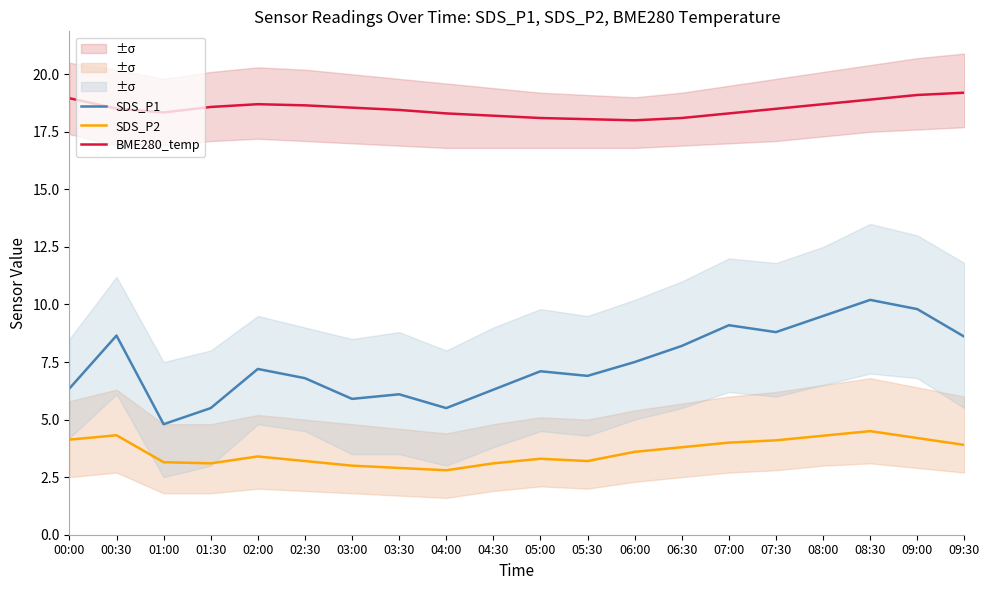

What is the label of the 13th point from the left?

06:00